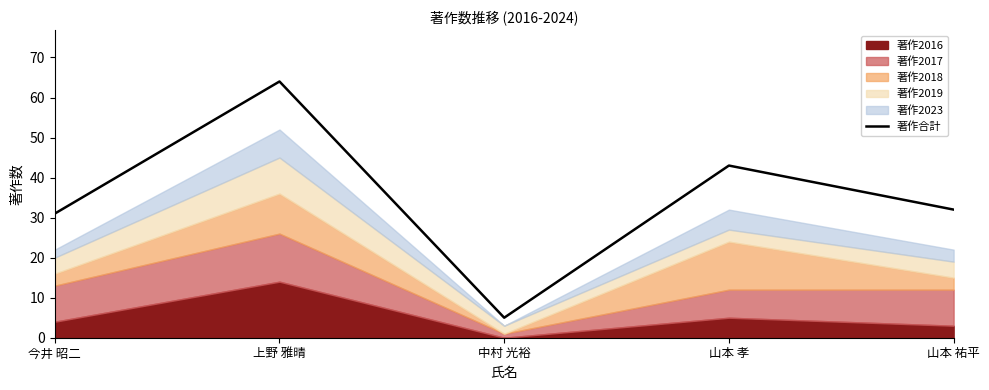

Rank the categories by value from lowest to highest.

中村 光裕, 今井 昭二, 山本 祐平, 山本 孝, 上野 雅晴